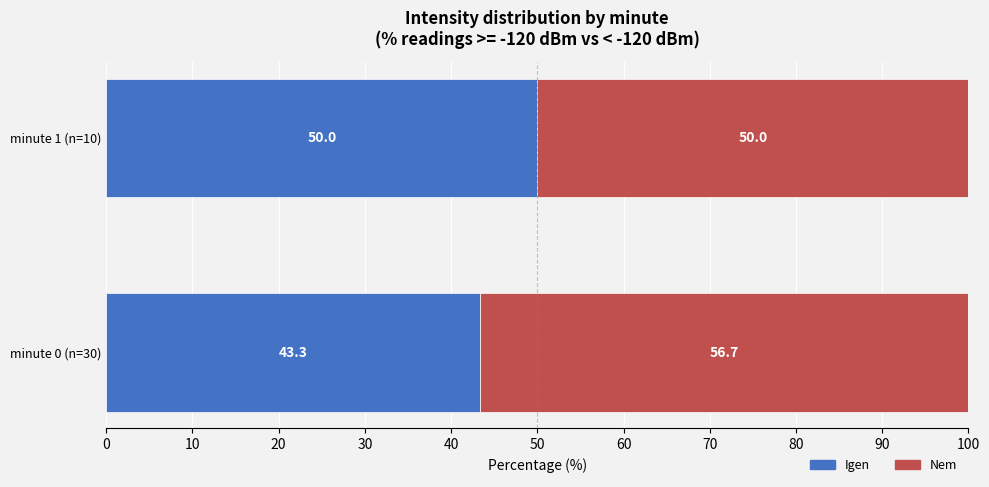

What is the total value across all series at minute 0 (n=30)?

100.0